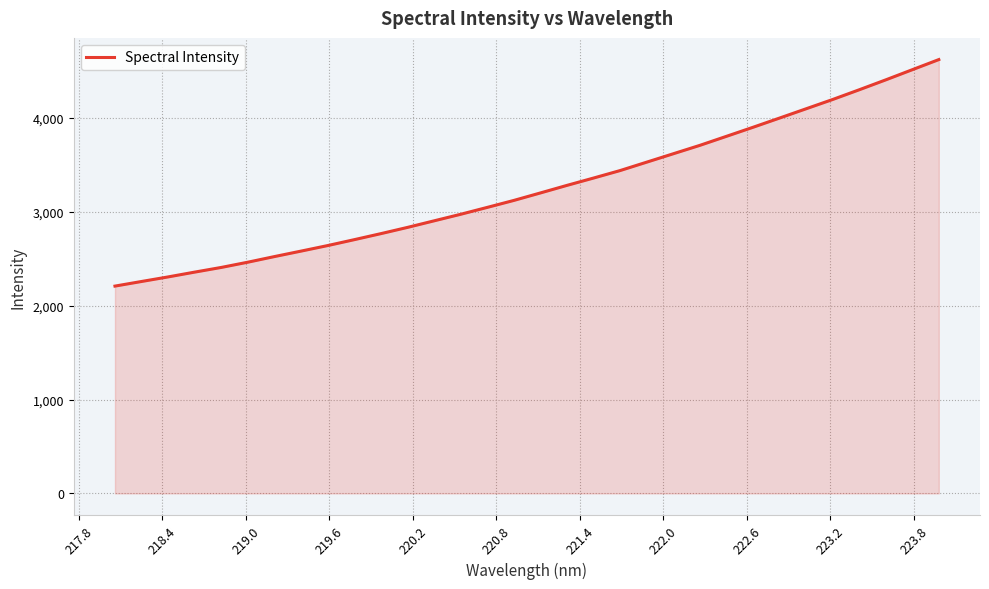

What is the minimum value shown in the chart?

2207.4